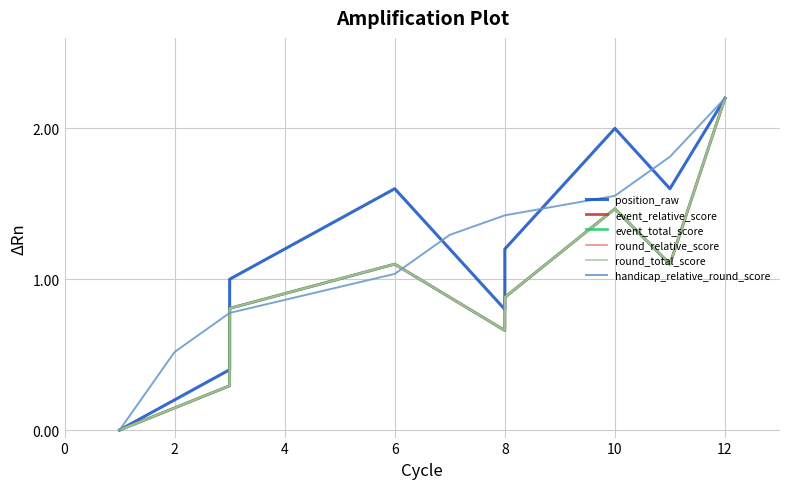

How many distinct data groups are displayed?

6